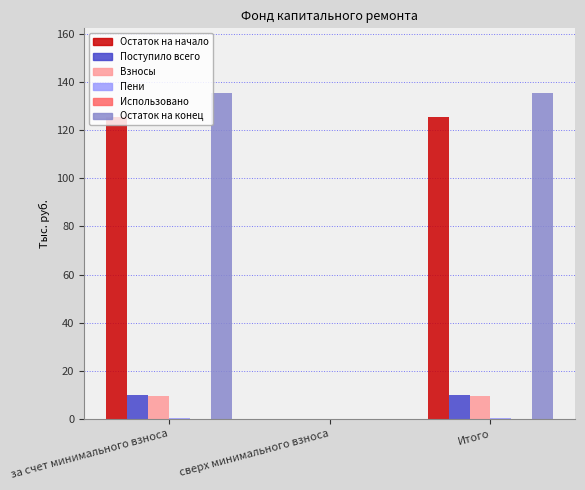

Which series changed the most between сверх минимального взноса and Итого?

Остаток на конец